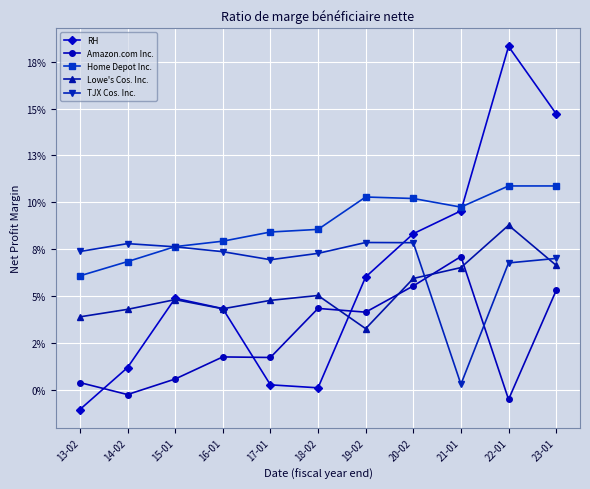

What are all the series names shown in the legend?

RH, Amazon.com Inc., Home Depot Inc., Lowe's Cos. Inc., TJX Cos. Inc.